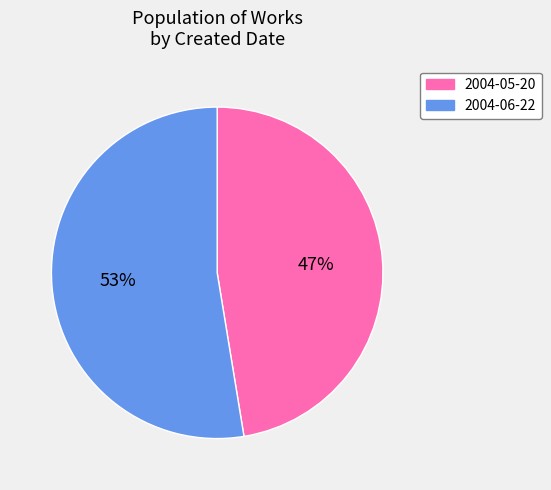

To the nearest percent, what is the average slice percentage?

50%